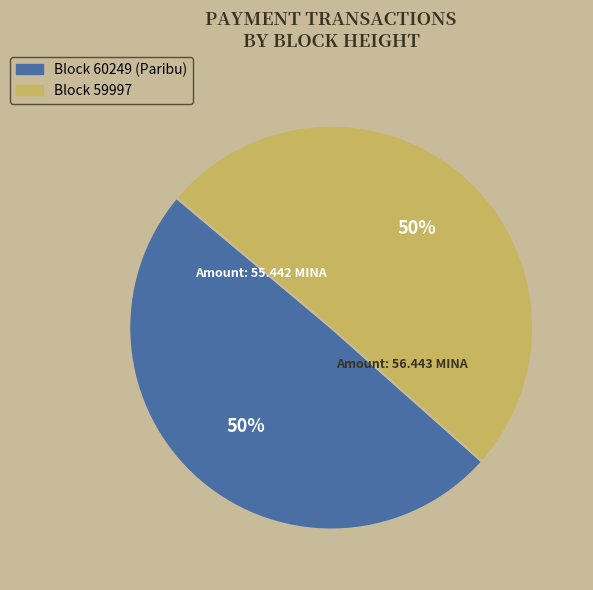

To the nearest percent, what is the average slice percentage?

50%